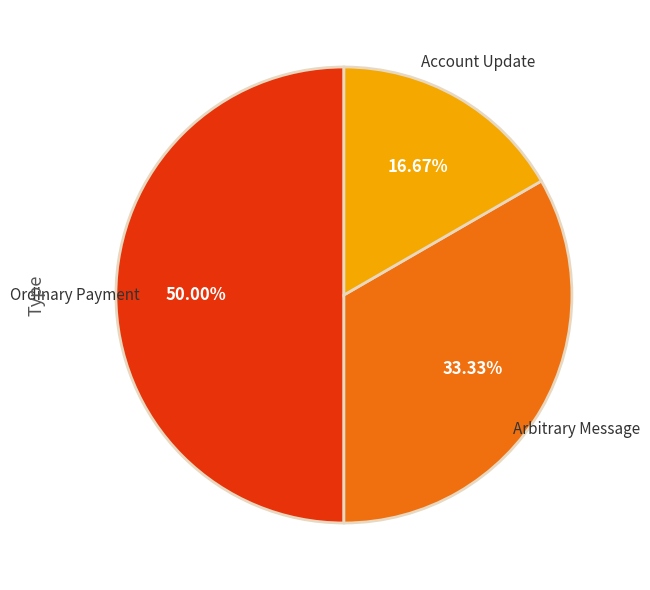

Does Arbitrary Message account for over 50% of the chart?

No